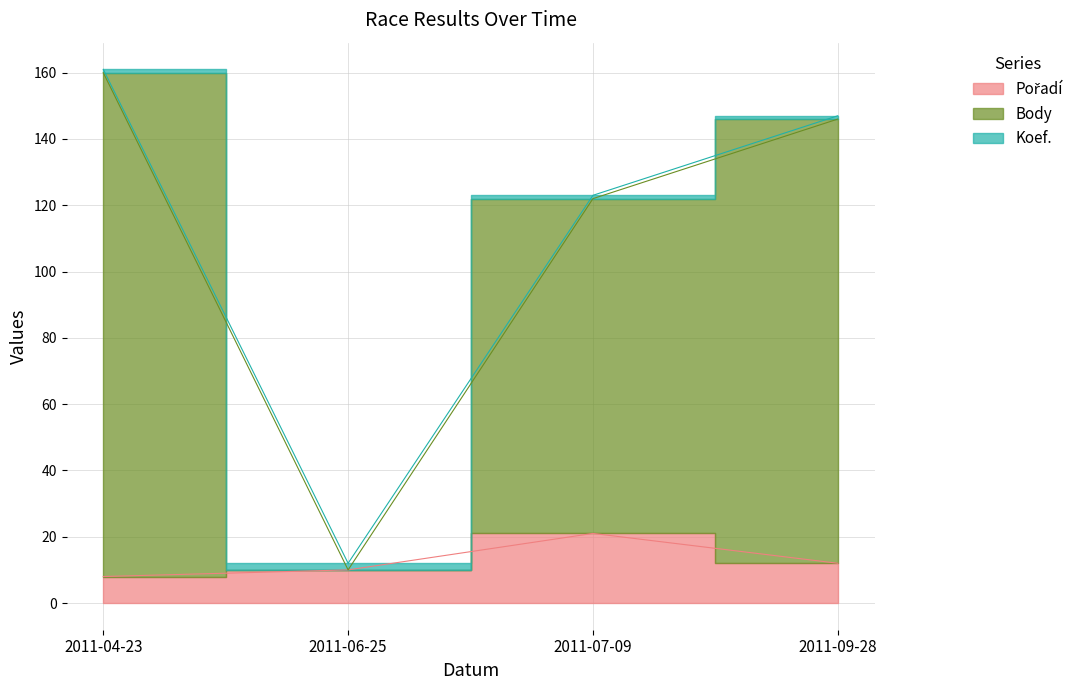

How many data points in Body are above 147?

1